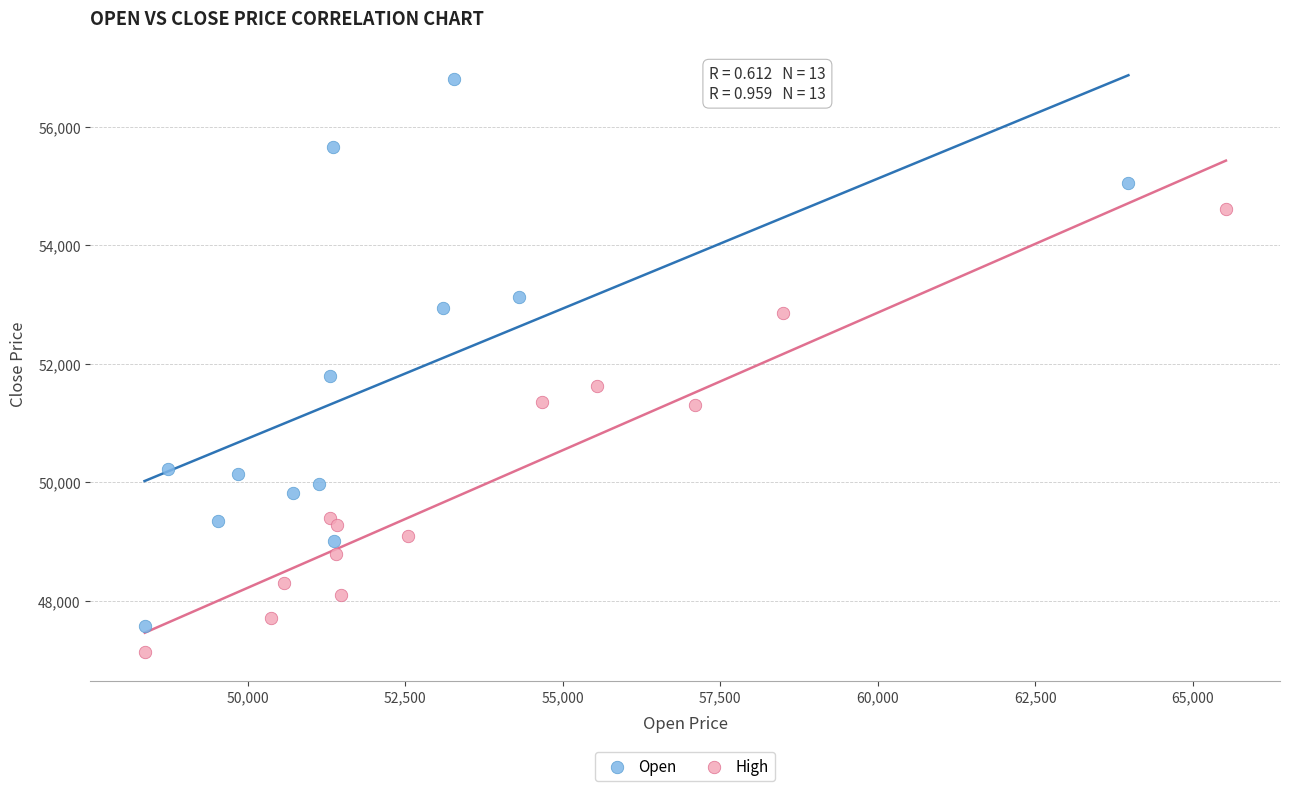

Which series contains the highest Y value?

Open